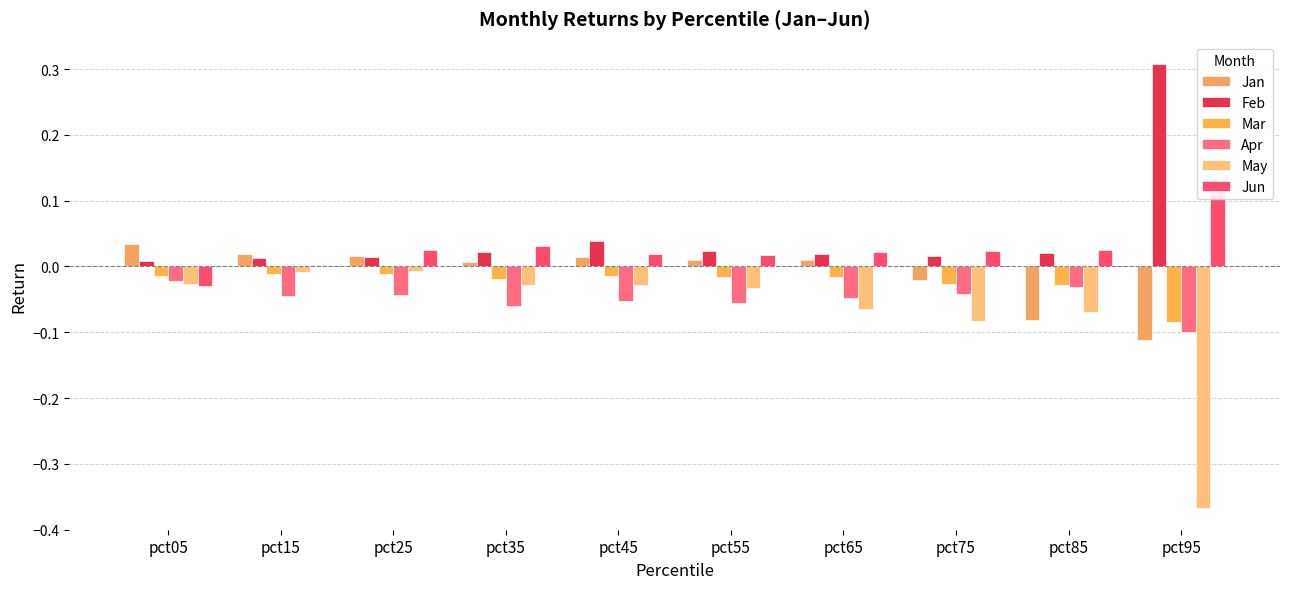

Reading right to left, list all the values displayed in this chart.

Jan: -0.1	-0.1	-0.0	0.0	0.0	0.0	0.0	0.0	0.0	0.0
Feb: 0.3	0.0	0.0	0.0	0.0	0.0	0.0	0.0	0.0	0.0
Mar: -0.1	-0.0	-0.0	-0.0	-0.0	-0.0	-0.0	-0.0	-0.0	-0.0
Apr: -0.1	-0.0	-0.0	-0.0	-0.1	-0.1	-0.1	-0.0	-0.0	-0.0
May: -0.4	-0.1	-0.1	-0.1	-0.0	-0.0	-0.0	-0.0	-0.0	-0.0
Jun: 0.1	0.0	0.0	0.0	0.0	0.0	0.0	0.0	0.0	-0.0